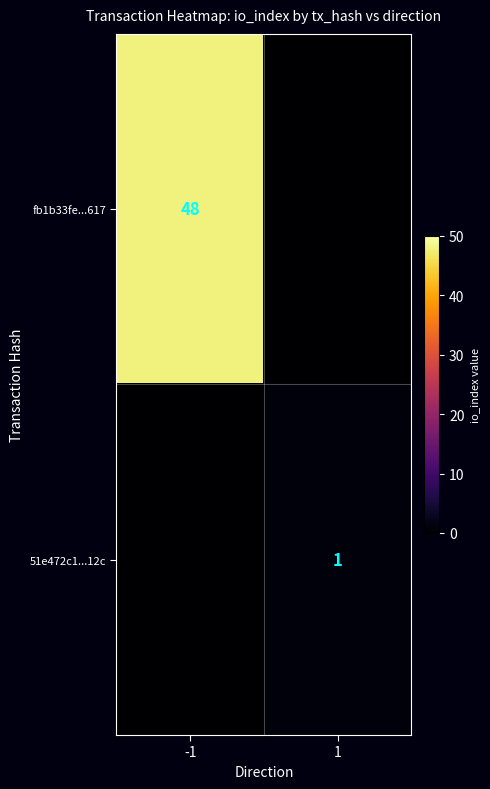

At which category is the sum across all series the highest?

-1